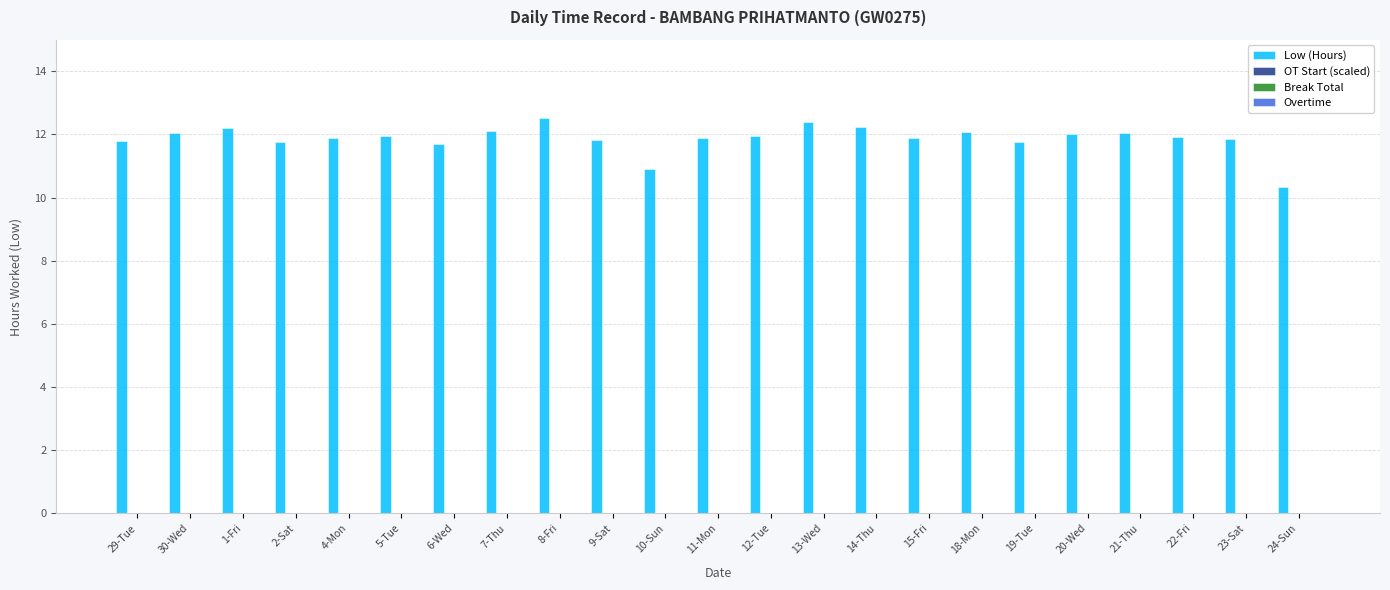

What is the minimum value shown in the chart?

10.3